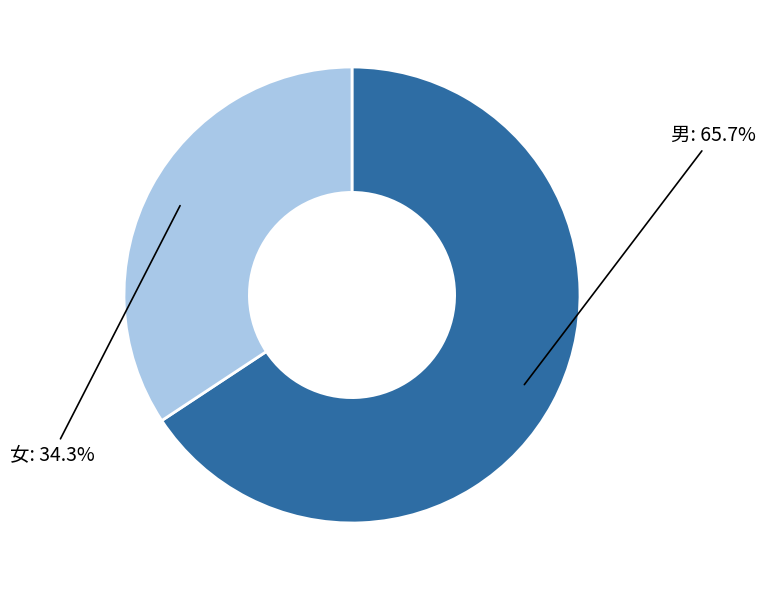

Does any single category account for the majority?

Yes